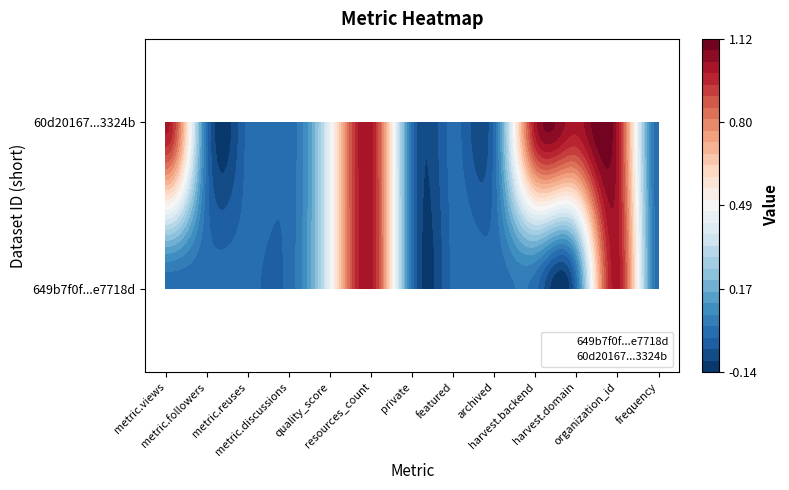

Where is 60d201670781901de963324b nearest to the value 1?

metric.views